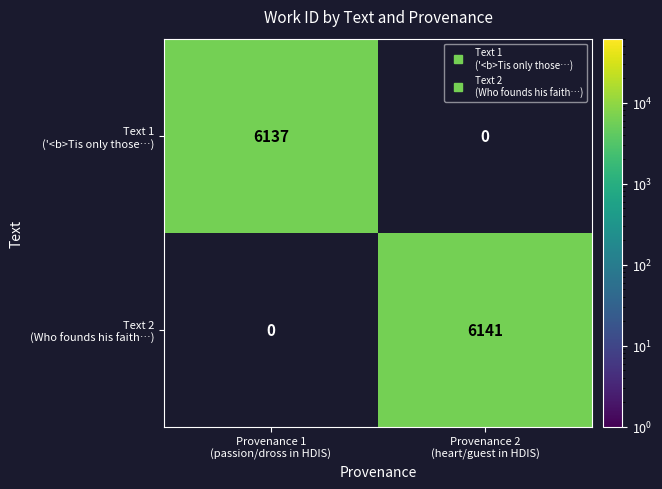

What is the greatest value displayed?

6141